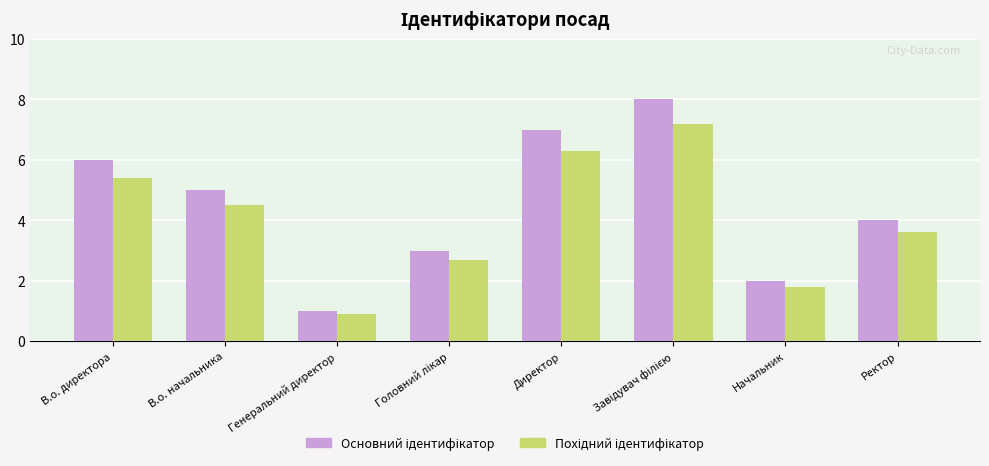

What is the spread (max minus min) of values at Директор?

0.7